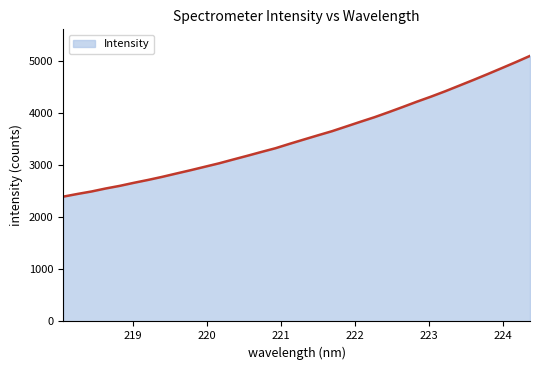

What is the difference between the maximum and minimum values?

2706.2